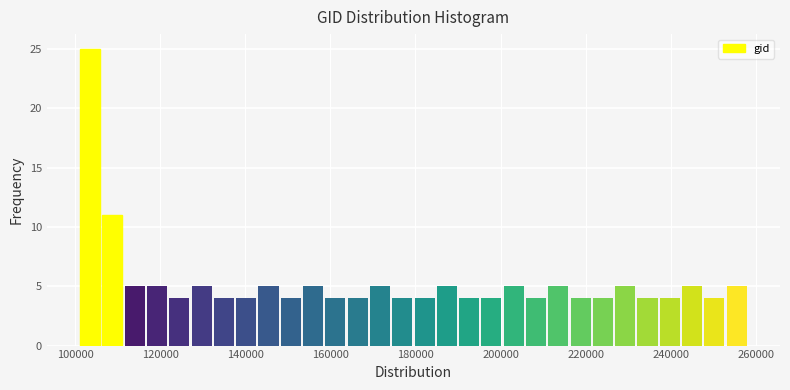

Around what value on the x-axis is the tallest bar? Give the approximate position of its centre, as read against the axis.

104000